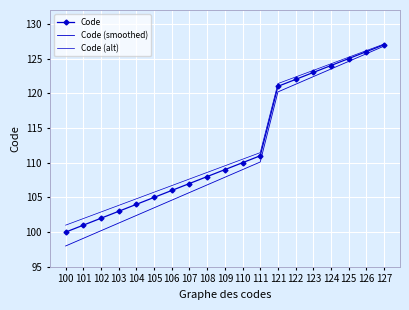

Which series has the largest range (max minus min)?

Code (smoothed)